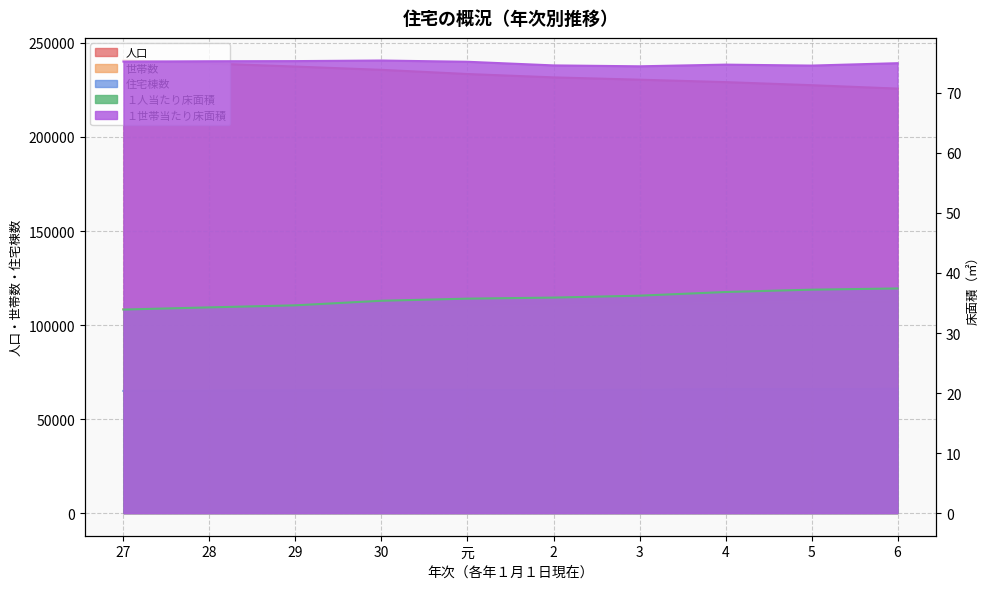

What is the value of the 人口 point at the 7th from the left?

230468.0